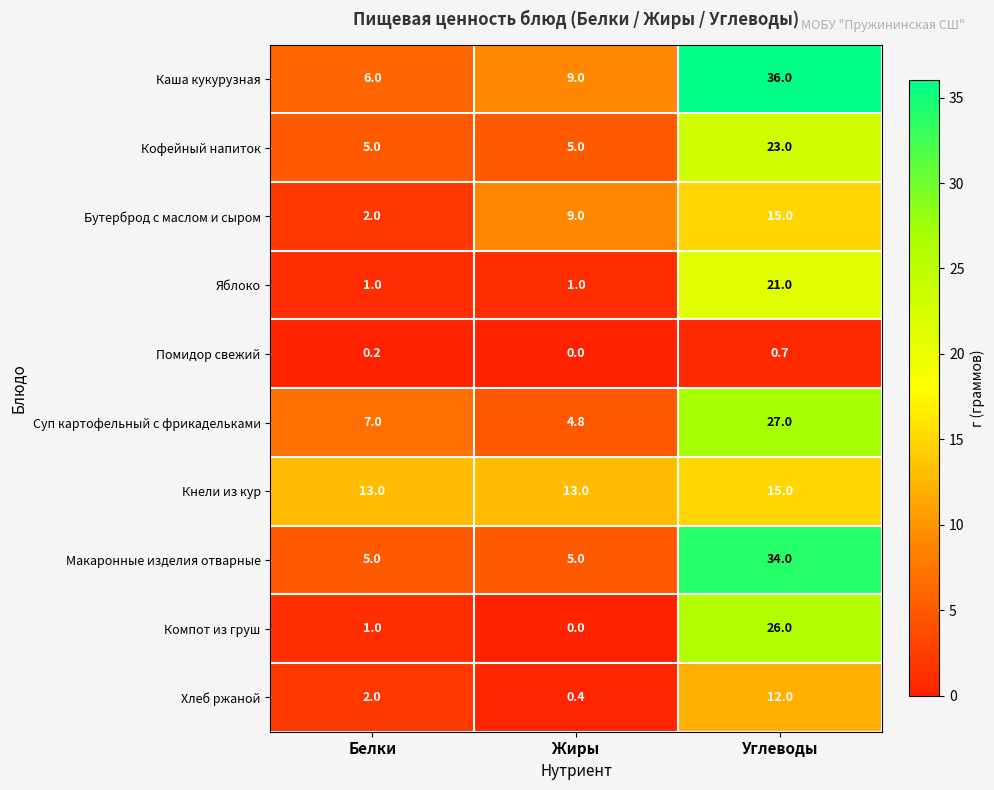

The Суп картофельный с фрикадельками series shows 40.2 at Углеводы. True or false?

False